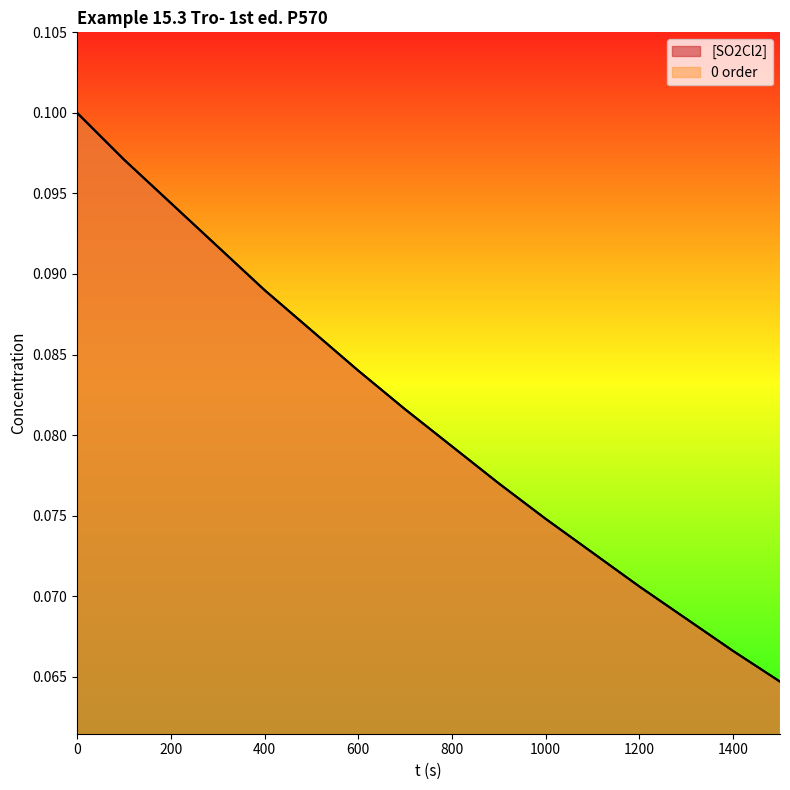

Which has a higher value, 1500 or 1400?

1400